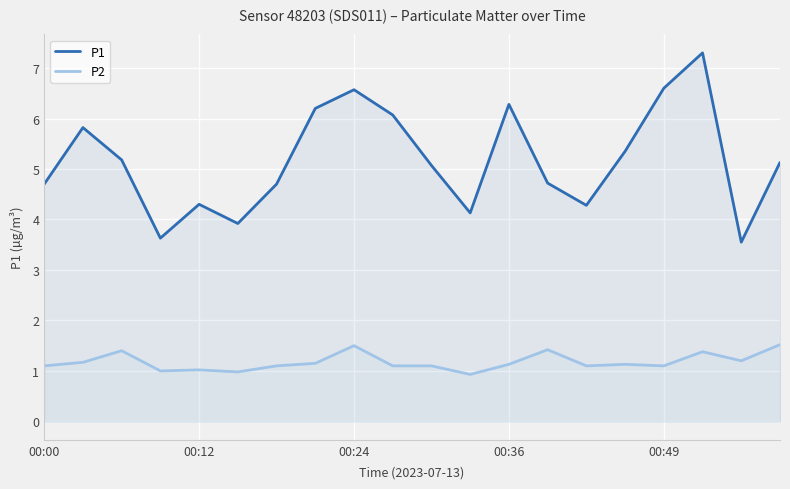

What is the difference between the maximum and minimum values in the P2 series?

0.6